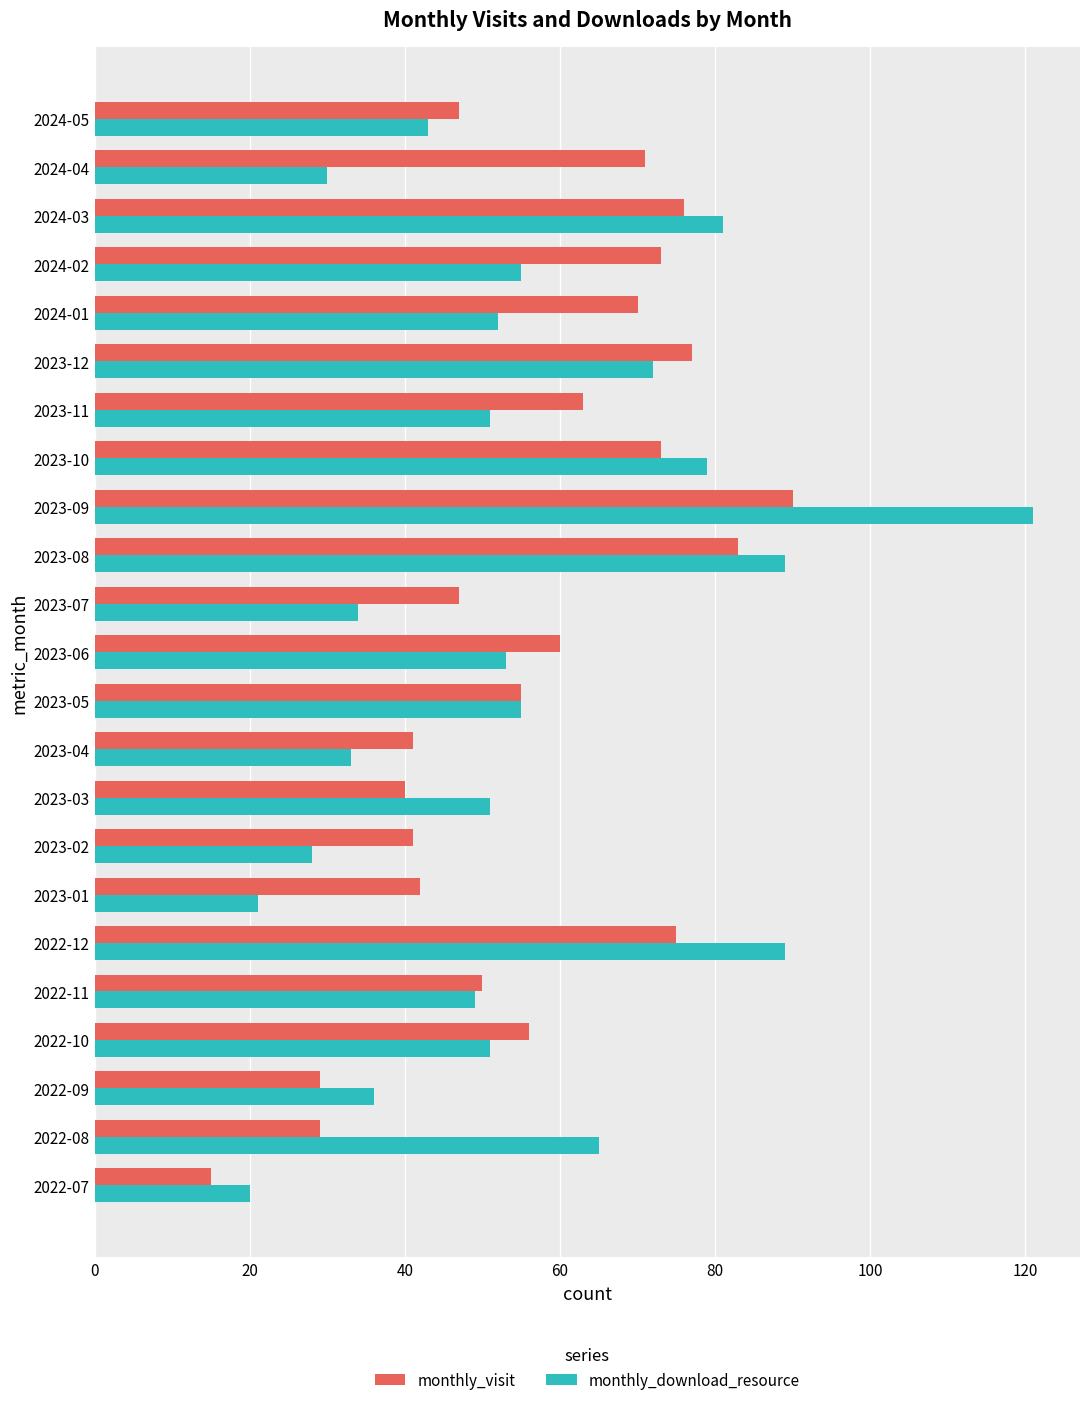

How many distinct data groups are displayed?

2